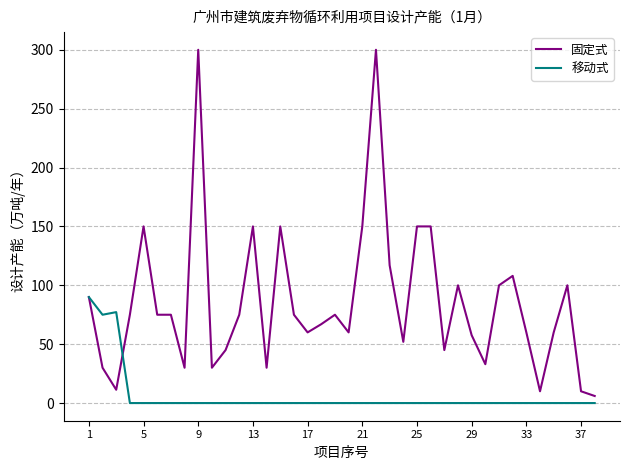

Which series has the largest range (max minus min)?

固定式